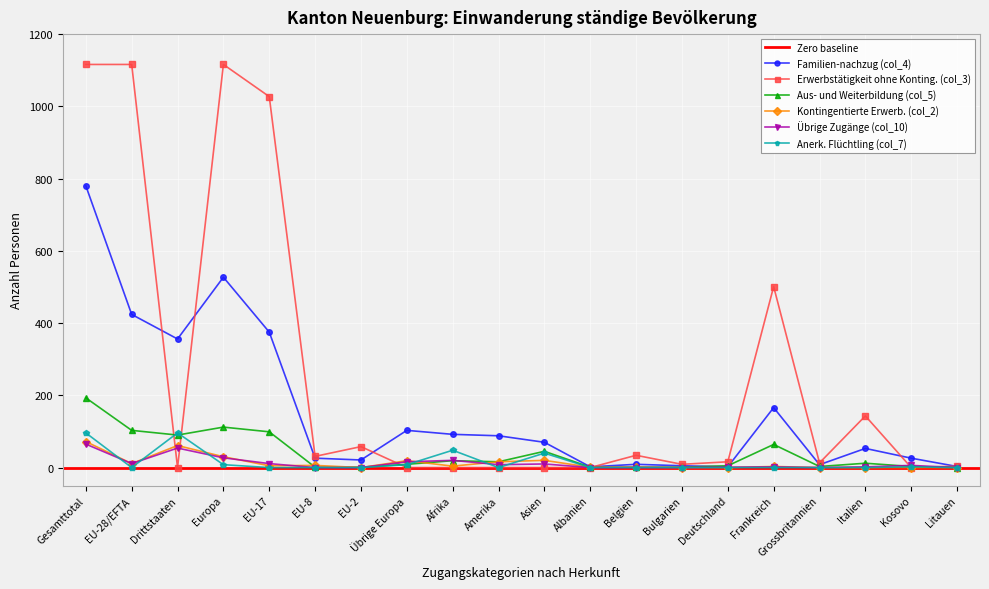

In Anerk. Flüchtling (col_7), how many points are higher than both neighbors (excluding endpoints)?

4